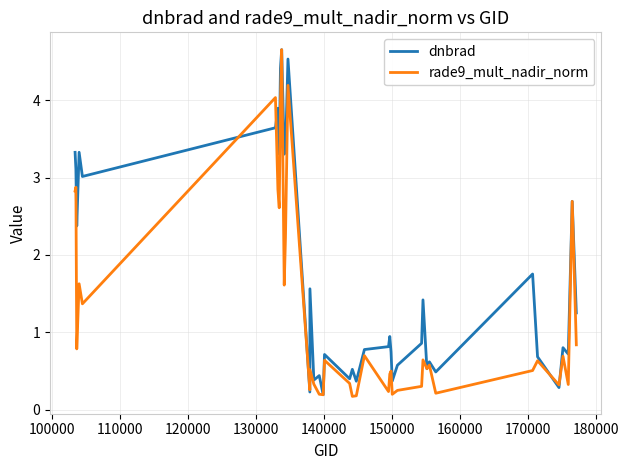

What is the highest value of the dnbrad series?

4.7